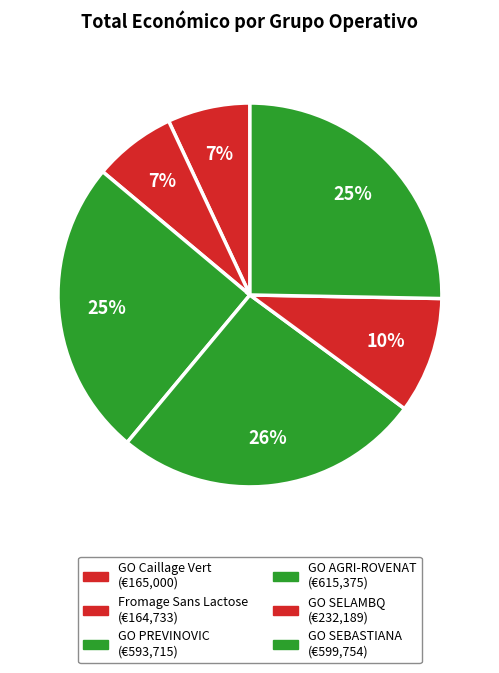

Is there a majority slice in this chart?

No